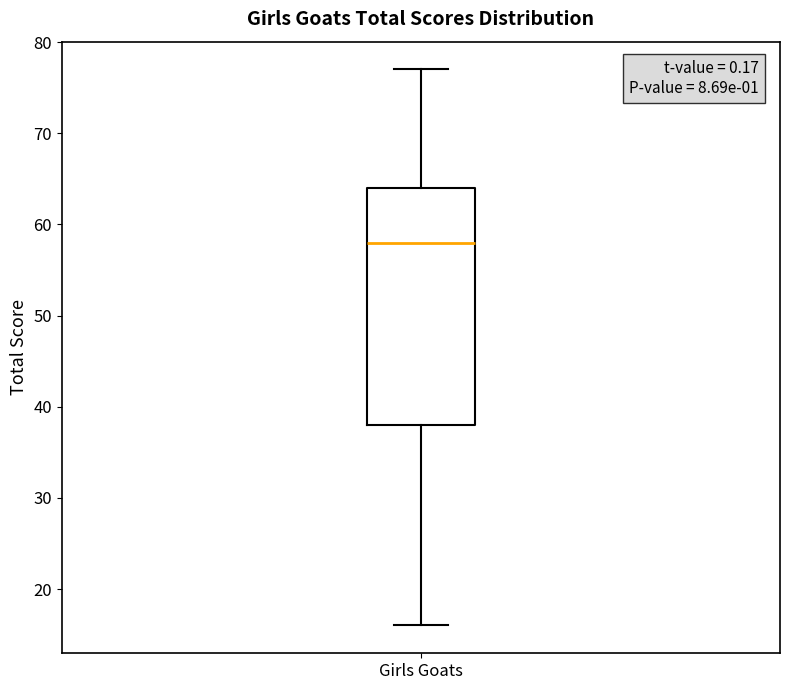

Where does the lower whisker of the box for Girls Goats end on the y-axis? The values are not printed on the chart, so give them approximately, as read against the axis.

16